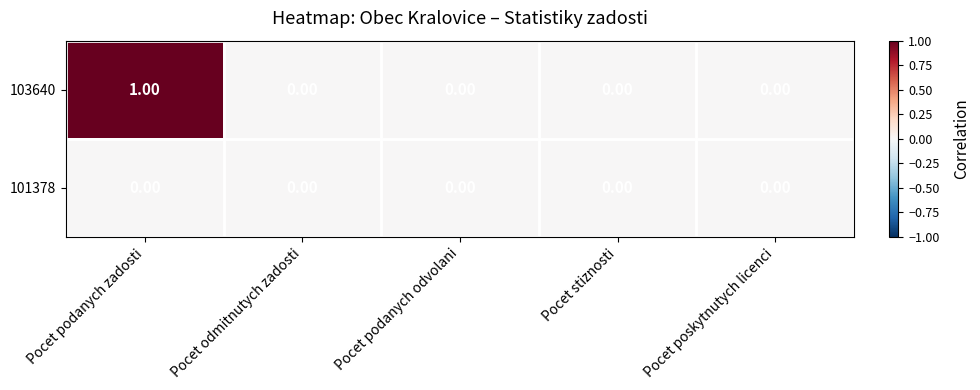

Which series has the largest range (max minus min)?

103640